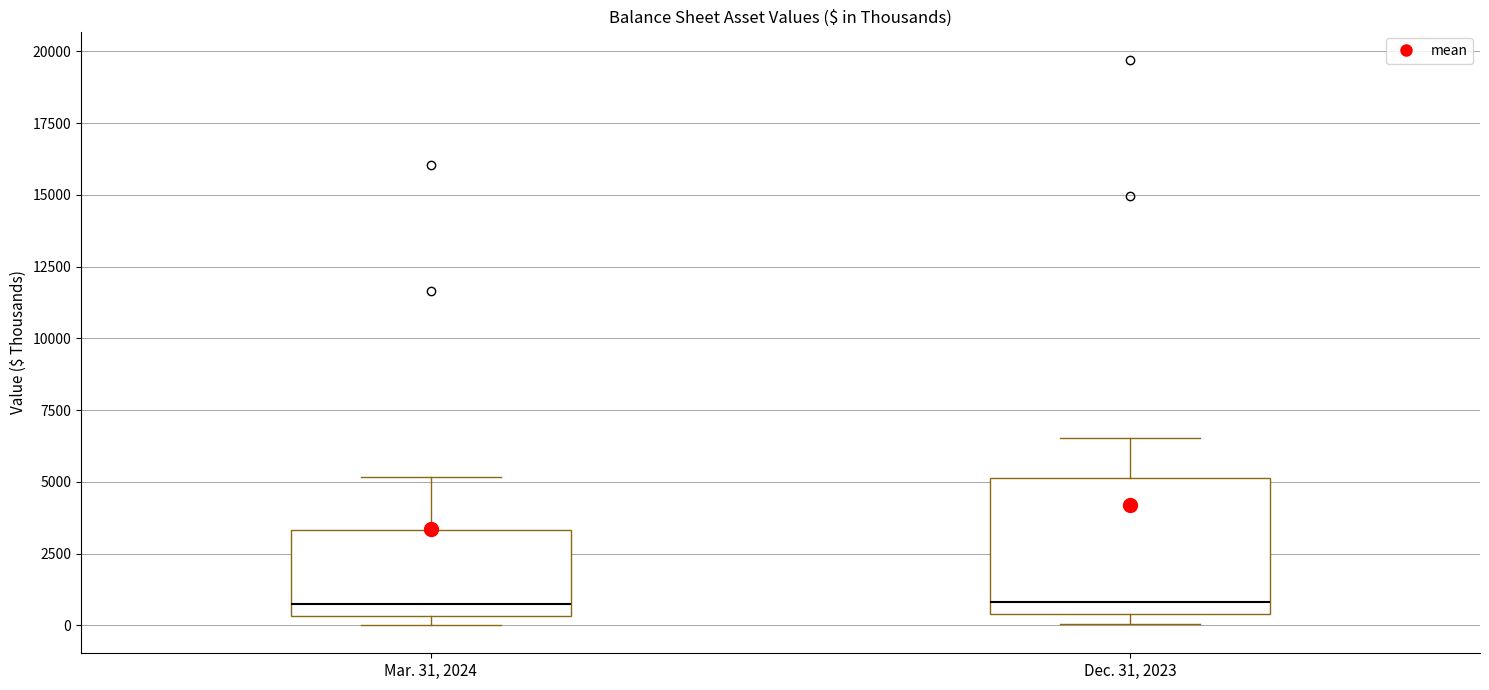

Reading left to right, transcribe this box plot: for each box, give where its median line is, the range the box spans, and where its two whiskers end, as read against the y-axis. The values are not printed on the chart, so give them approximately, as read against the axis.

Mar. 31, 2024: median 1000, box 500 to 3500, whiskers 0 to 5000
Dec. 31, 2023: median 1000, box 500 to 5000, whiskers 0 to 6500